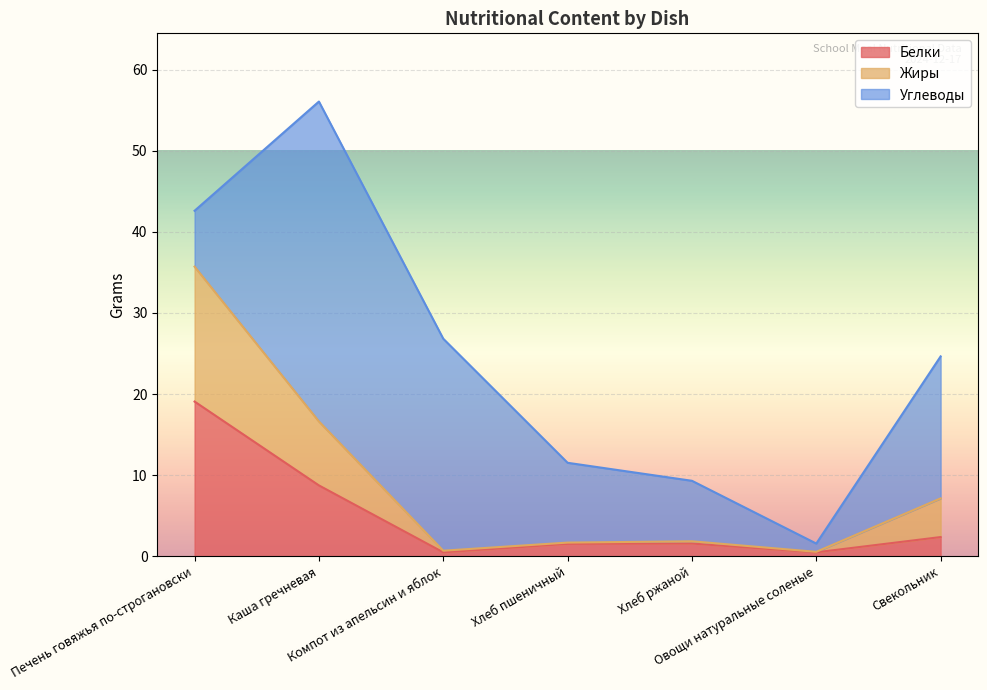

What is the highest value of the Белки series?

19.1